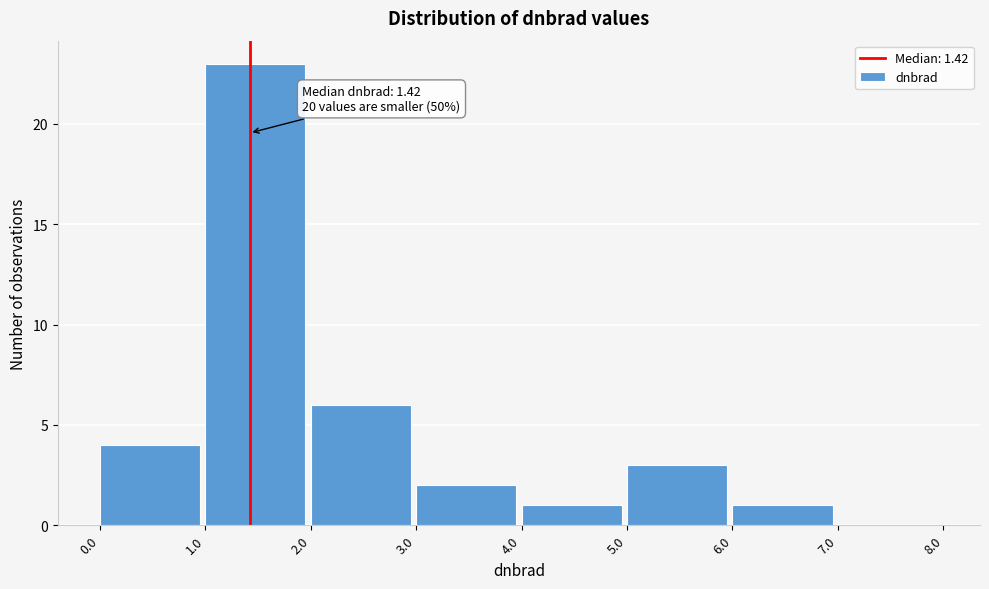

Over which range of the x-axis is the bar tallest?

1.0 to 2.0